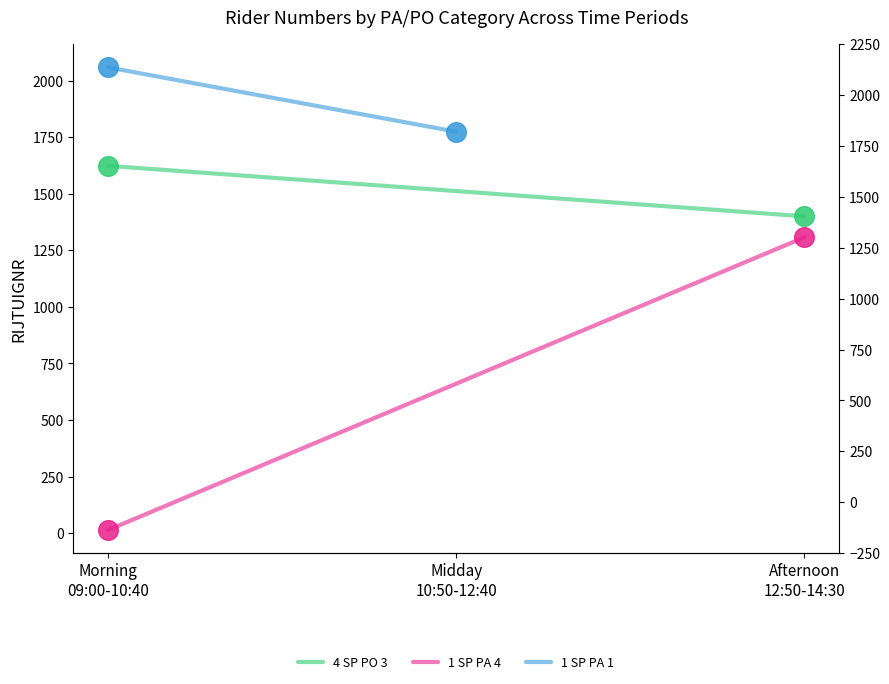

Which series contains the lowest Y value?

1 SP PA 4